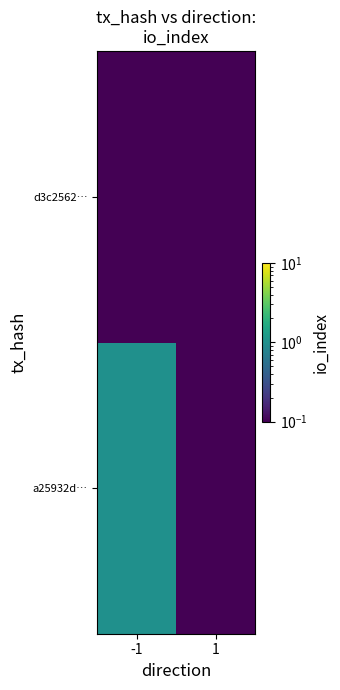

How many categories are shown in the chart?

2